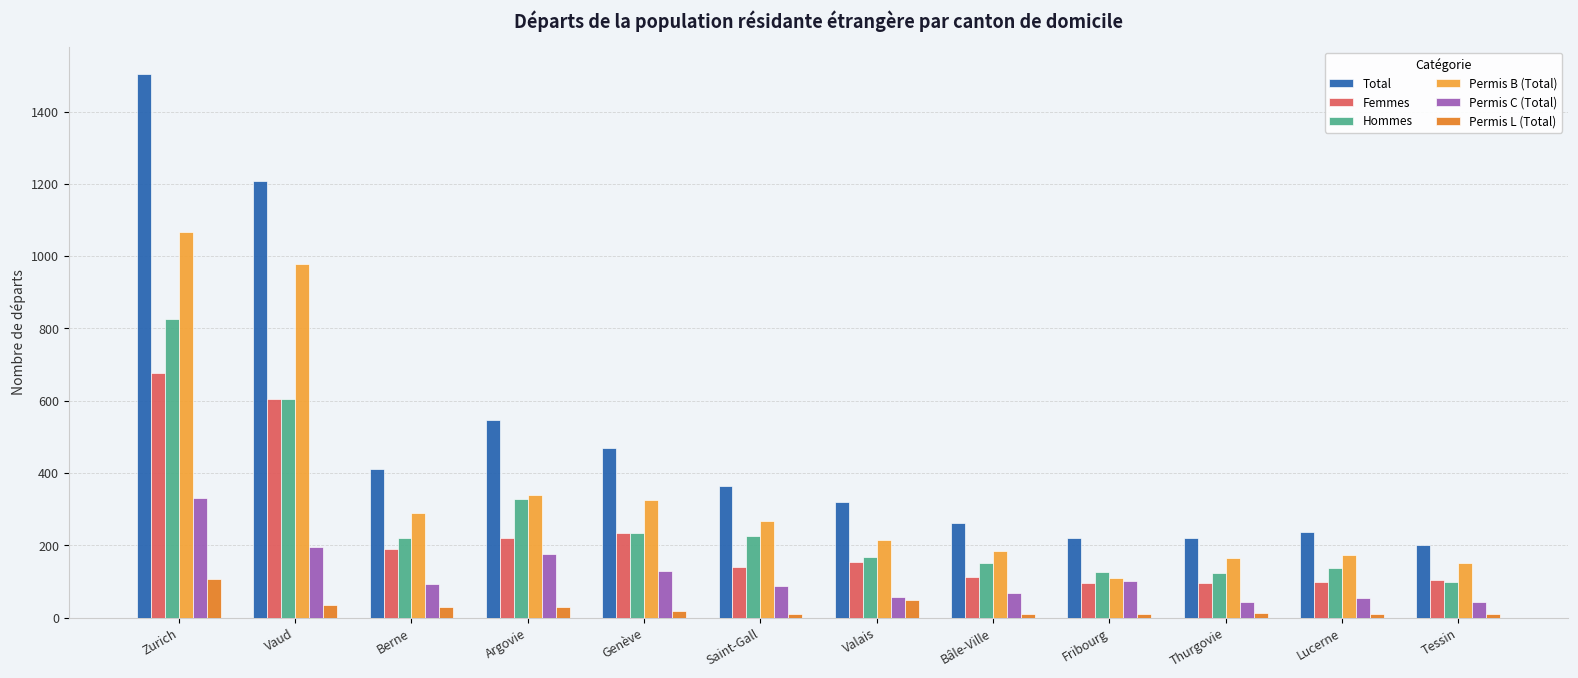

What value does the Permis C (Total) series have at Genève?

128